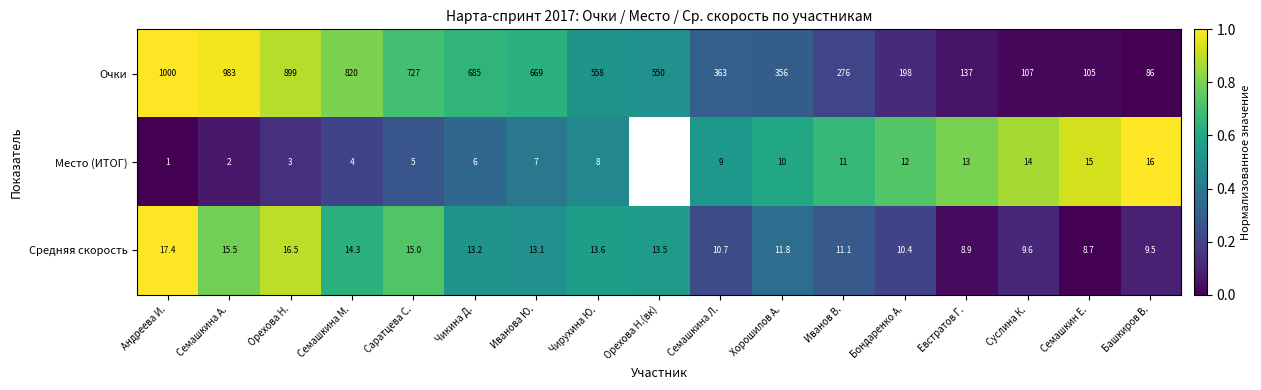

At which label is Очки closest to 543?

Орехова Н.(вк)